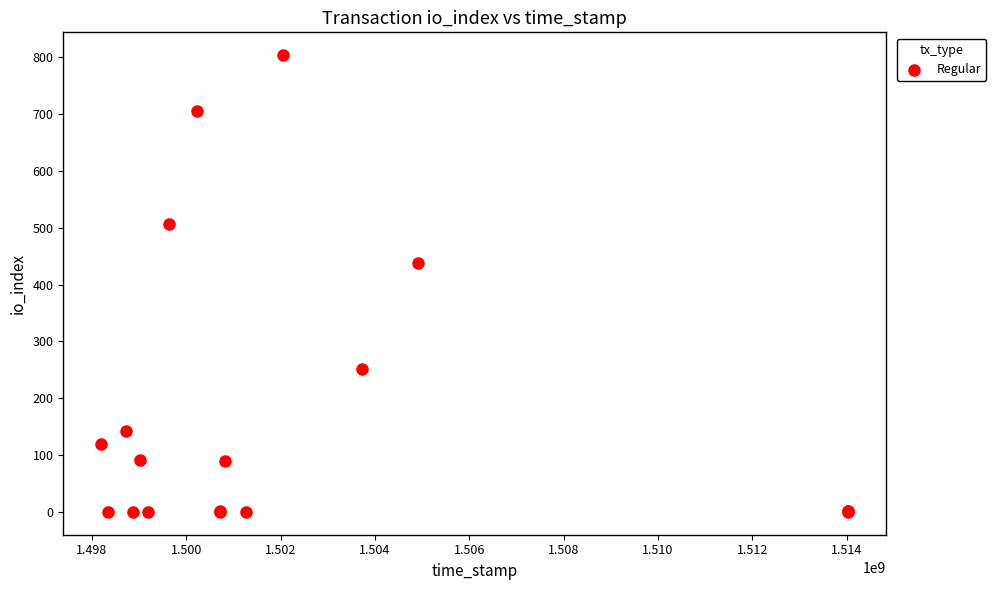

What Y value in the scatter plot is closest to 402?

438